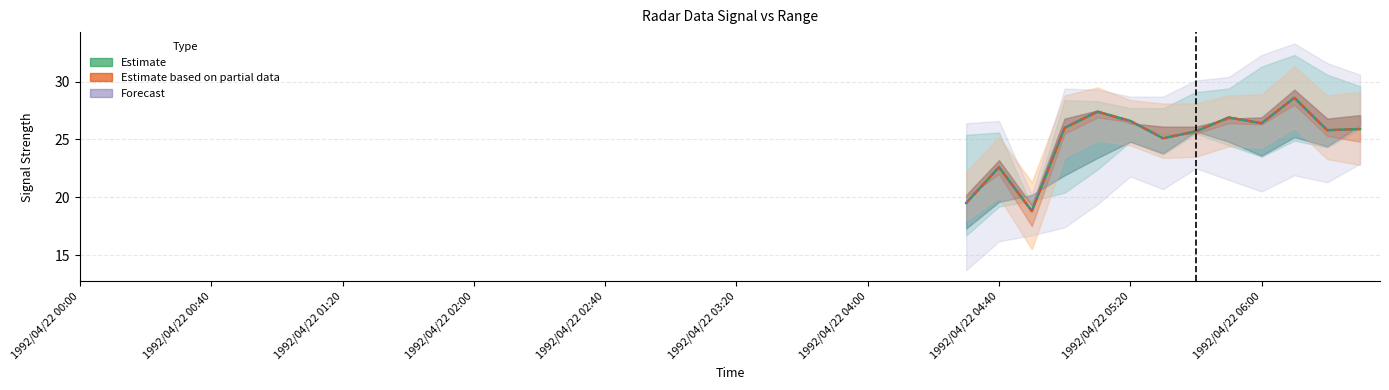

List the series in order of their overall mean, highest first.

Estimate, Estimate based on partial data, Forecast